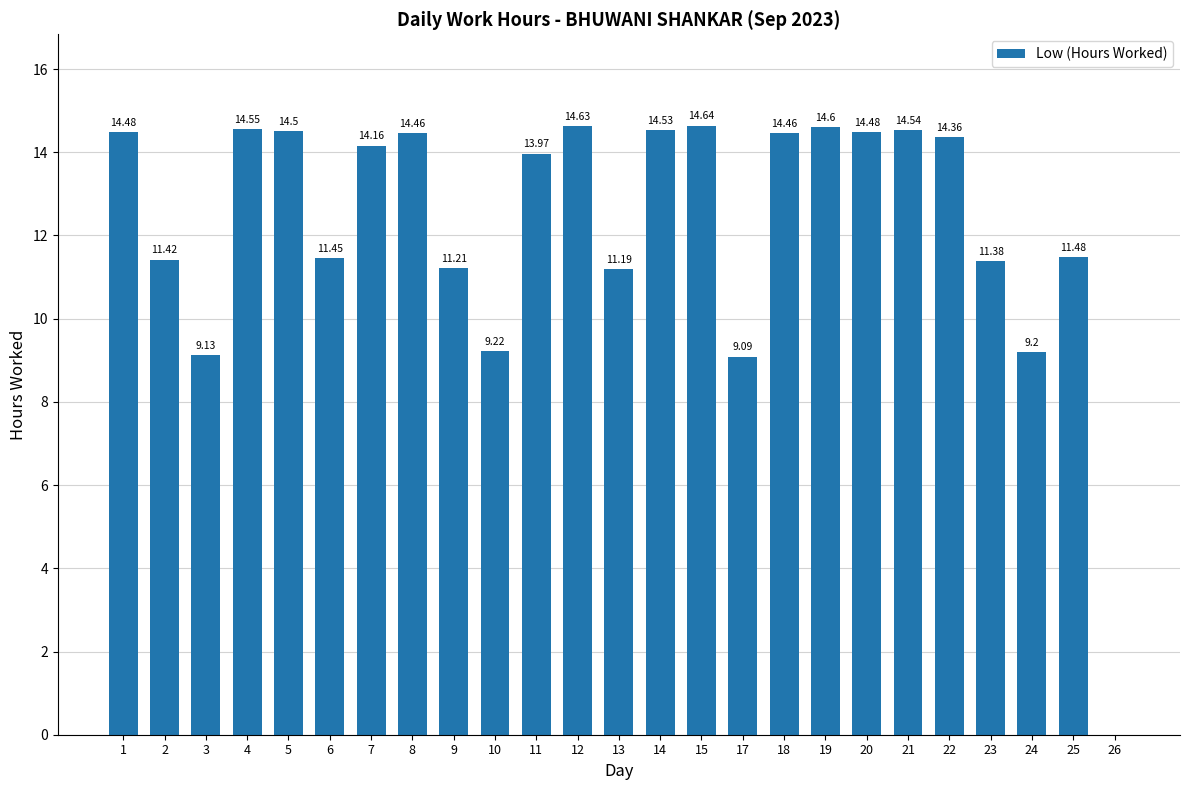

What is the ratio of the value at 12 to the value at 21?

1.0